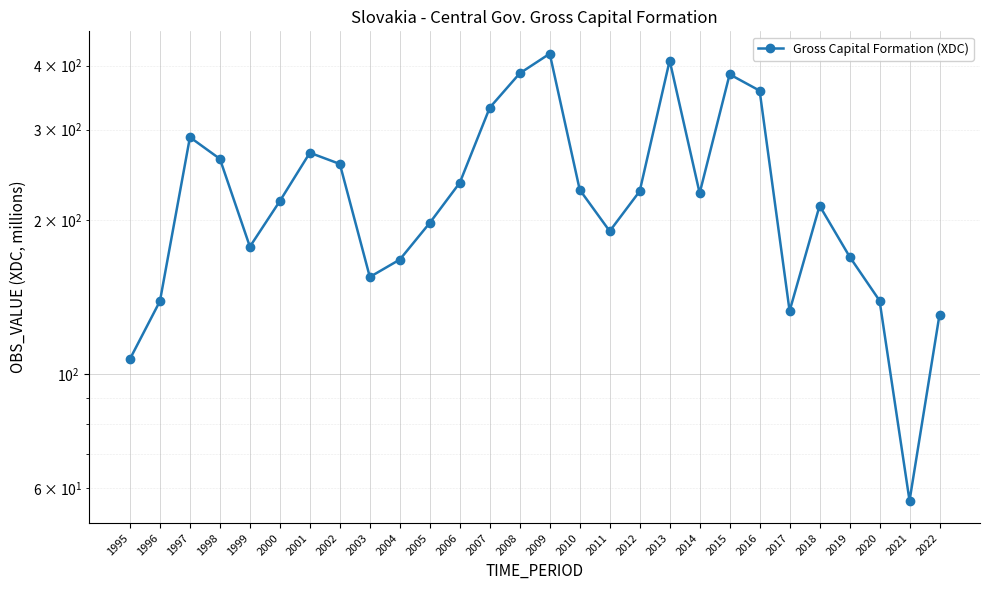

How many interior local peaks (higher than both neighbors) does the data have?

6